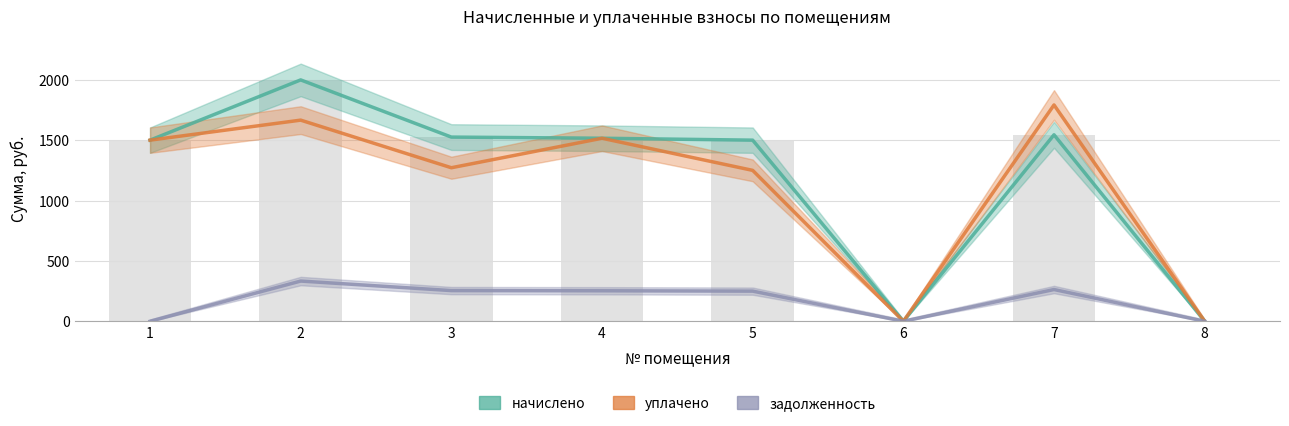

Is it true that уплачено equals 1666.8 at 2?

True